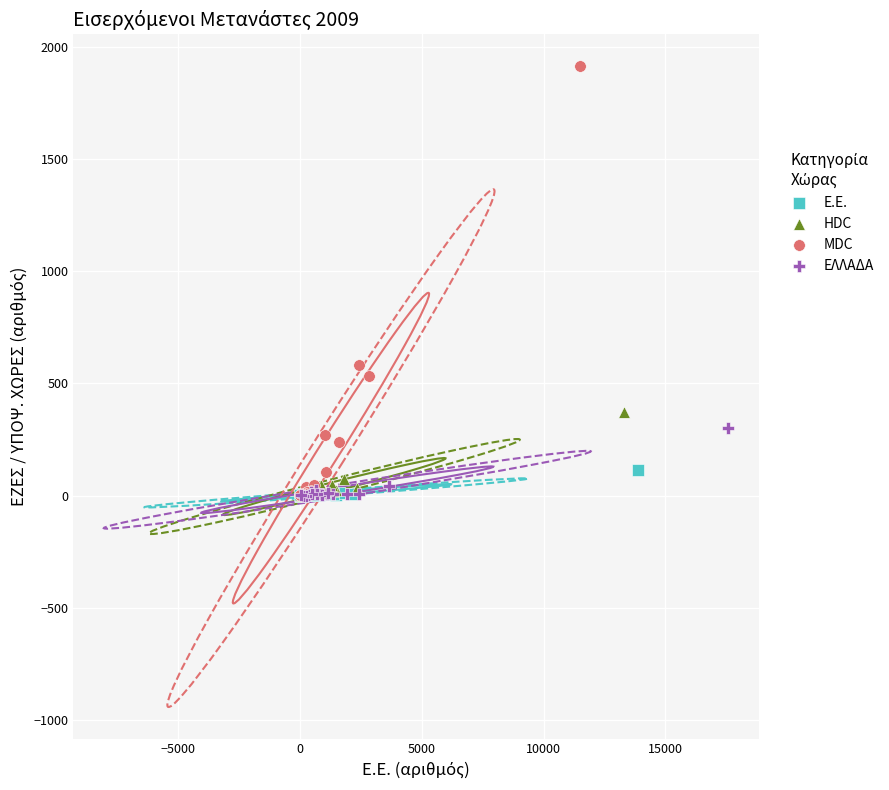

What are all the series names shown in the legend?

Ε.Ε., HDC, MDC, ΕΛΛΑΔΑ